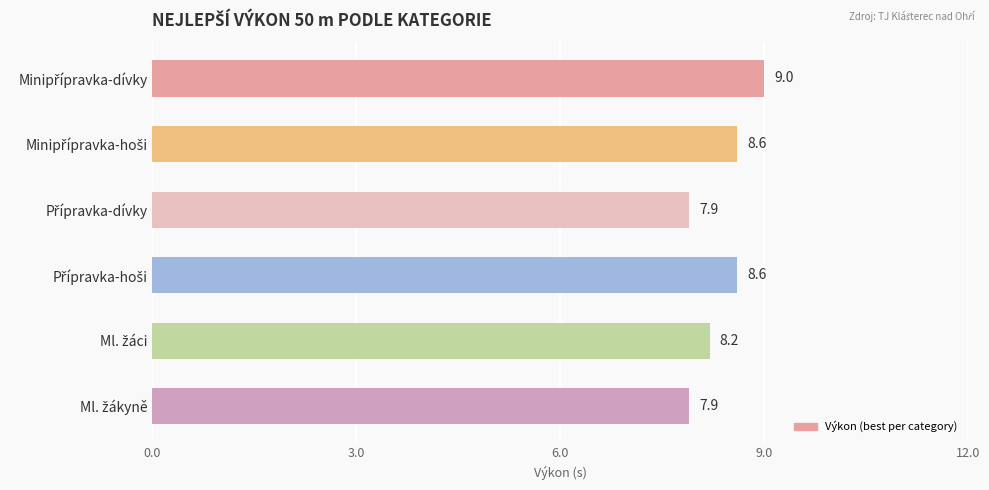

What is the minimum value shown in the chart?

7.9